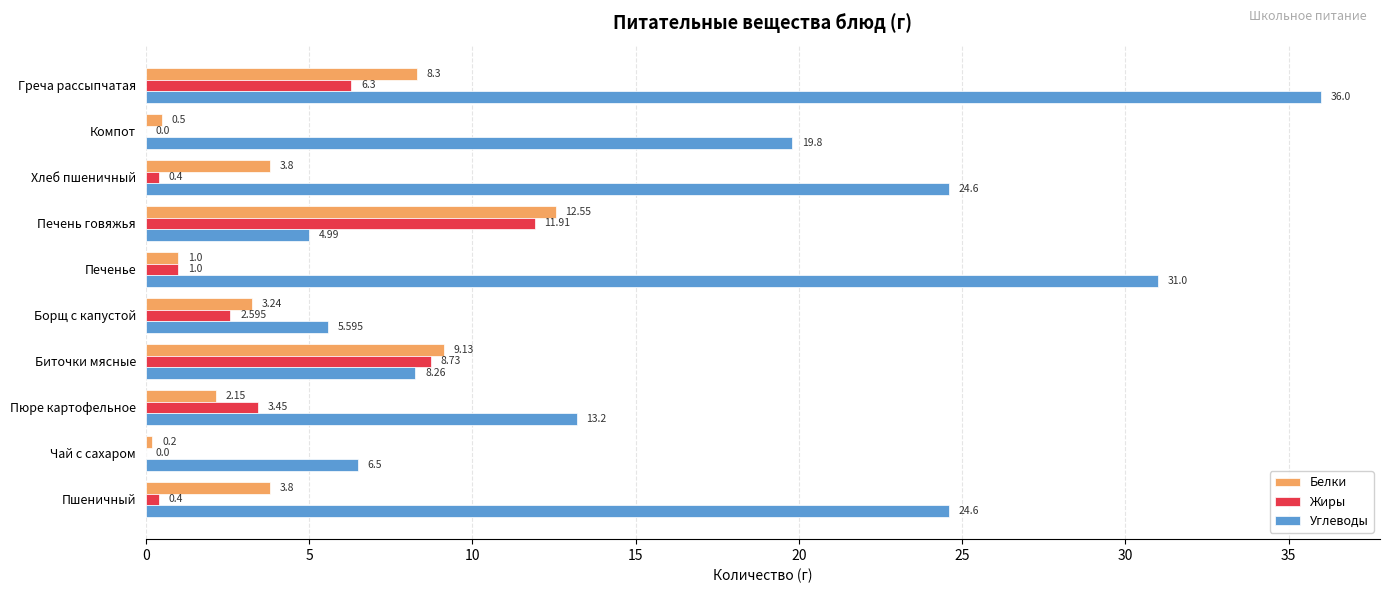

Which category has the highest value in the Углеводы series?

Греча рассыпчатая